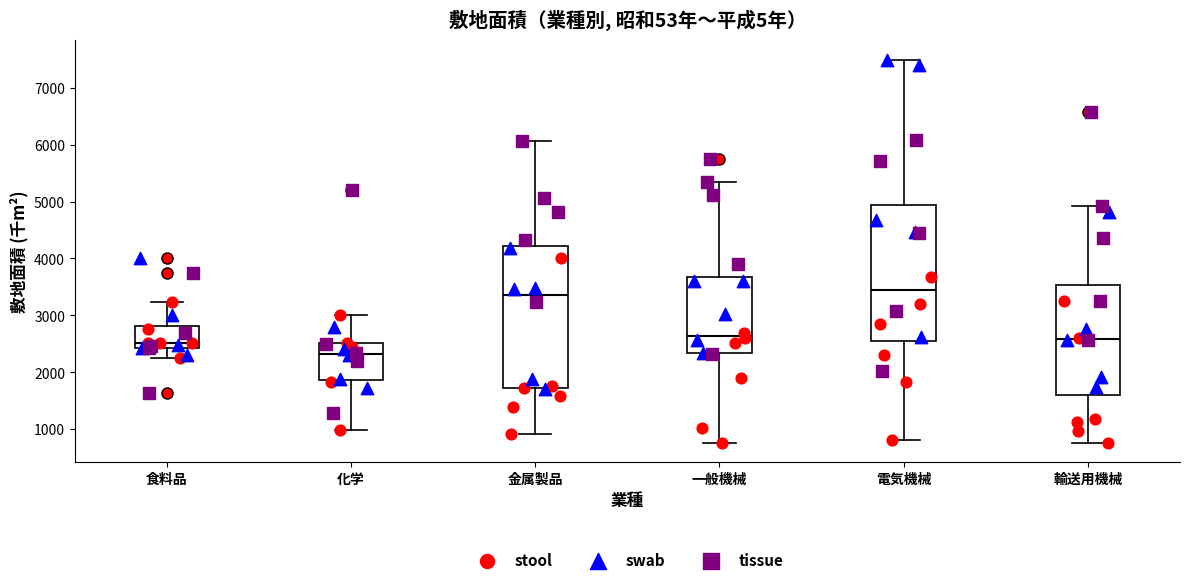

Reading left to right, read every box against the y-axis: the position of its median line, the range the box covers, and the ends of its whiskers. The values are not printed on the chart, so give them approximately, as read against the axis.

食料品: median 2500, box 2400 to 2800, whiskers 2300 to 3200
化学: median 2300, box 1900 to 2500, whiskers 1000 to 3000
金属製品: median 3400, box 1700 to 4200, whiskers 900 to 6100
一般機械: median 2600, box 2300 to 3700, whiskers 800 to 5300
電気機械: median 3400, box 2500 to 4900, whiskers 800 to 7500
輸送用機械: median 2600, box 1600 to 3500, whiskers 800 to 4900